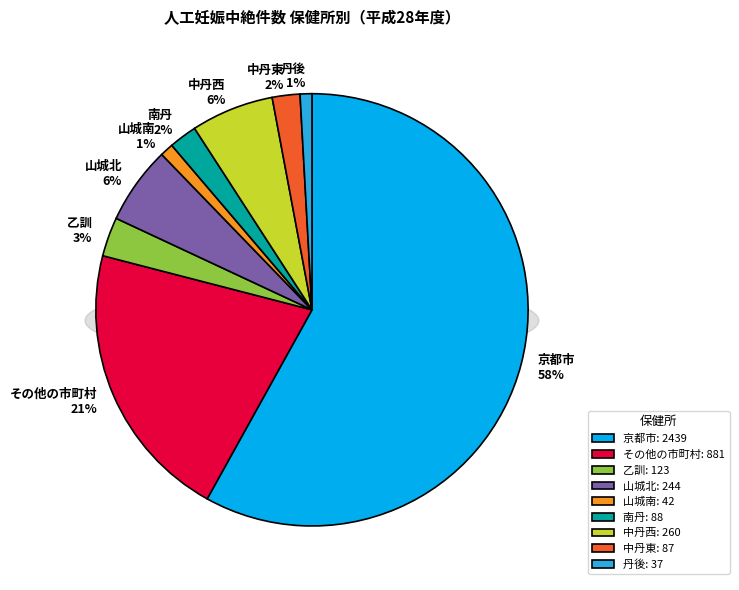

Is it true that 中丹東 is 1% of the pie?

False